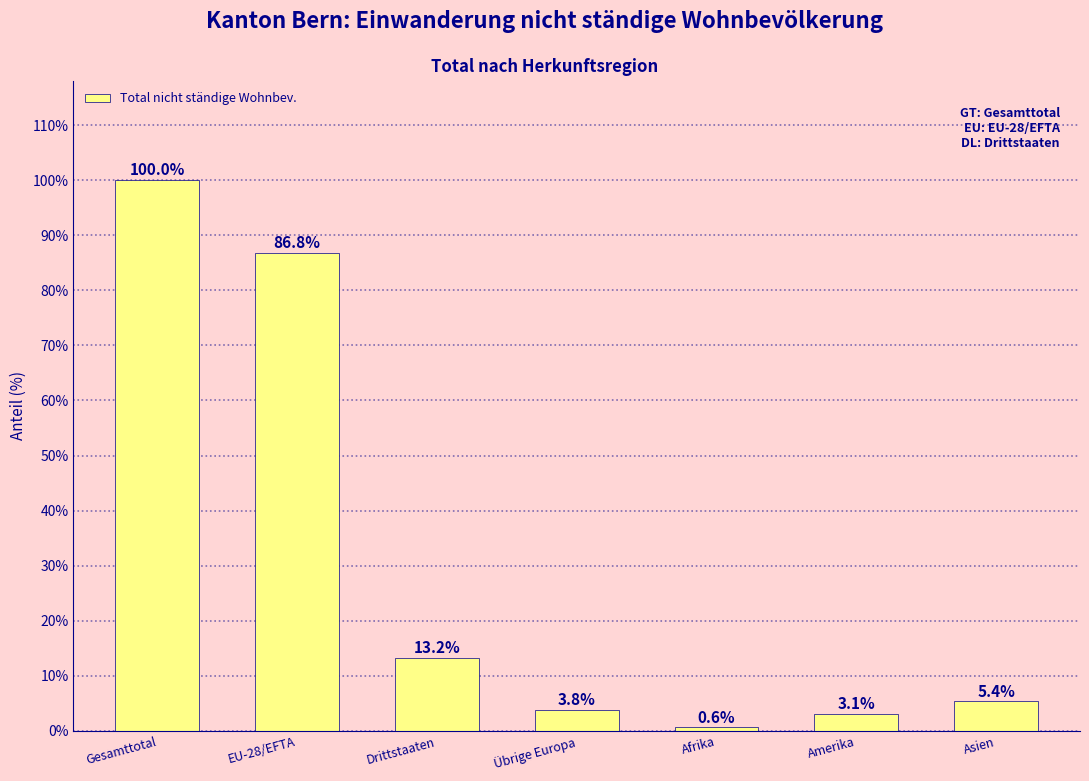

Approximately how many times larger is the value at Gesamttotal compared to EU-28/EFTA?

1.2